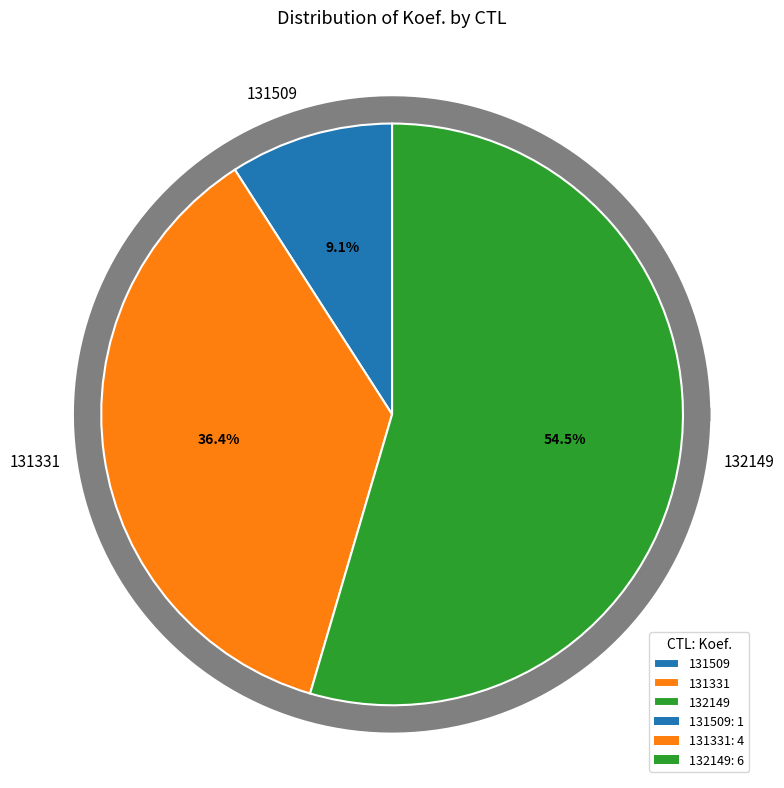

Is it true that 131331 is 36% of the pie?

True